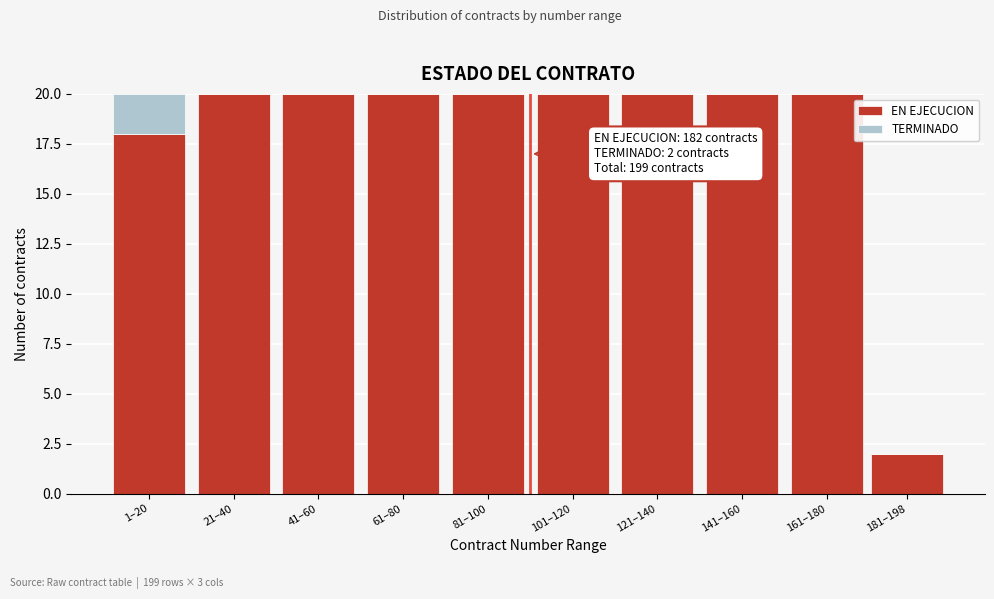

Reading left to right, what are the values for EN EJECUCION?

1–20=18	21–40=20	41–60=20	61–80=20	81–100=20	101–120=20	121–140=20	141–160=20	161–180=20	181–198=2